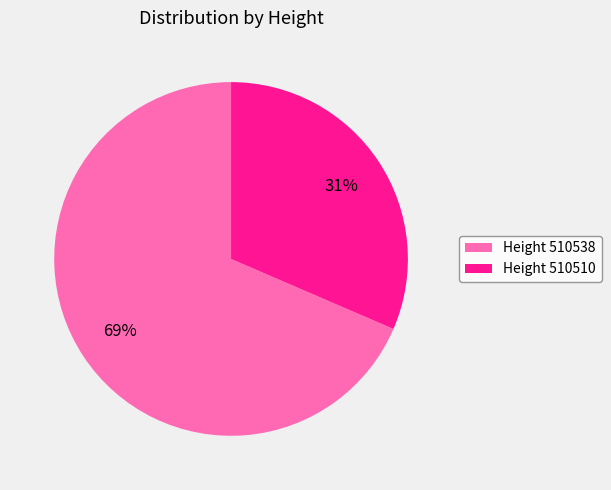

Is there a majority slice in this chart?

Yes